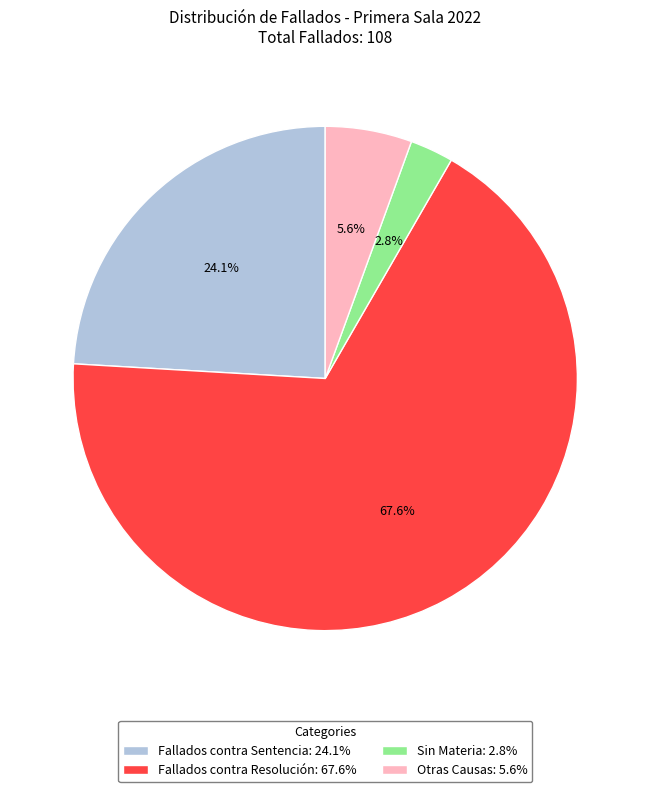

Which slice is the smallest?

Sin Materia